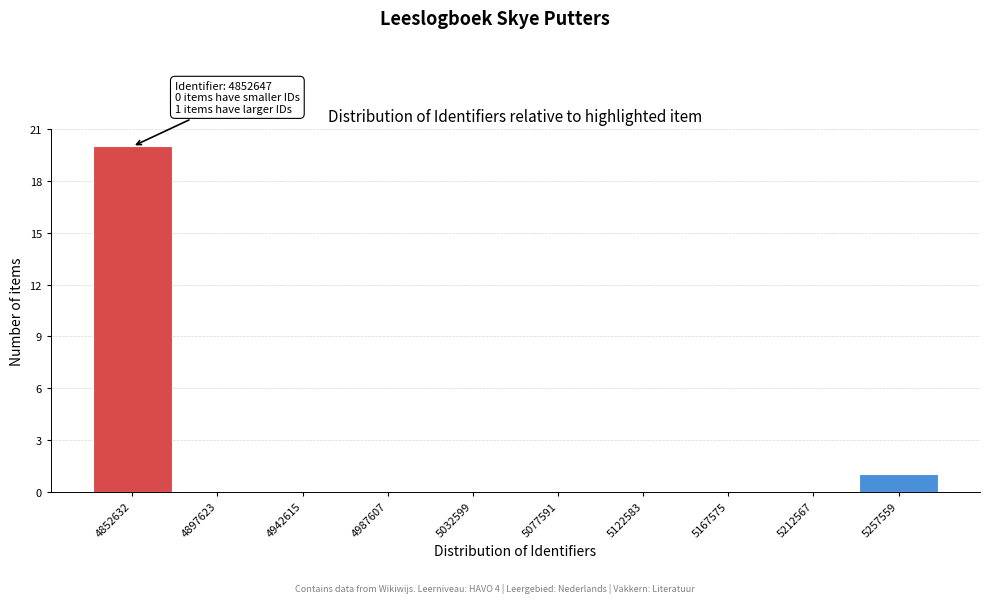

Reading left to right, what are all the values shown in this chart?

4852632=20	4897623=0	4942615=0	4987607=0	5032599=0	5077591=0	5122583=0	5167575=0	5212567=0	5257559=1